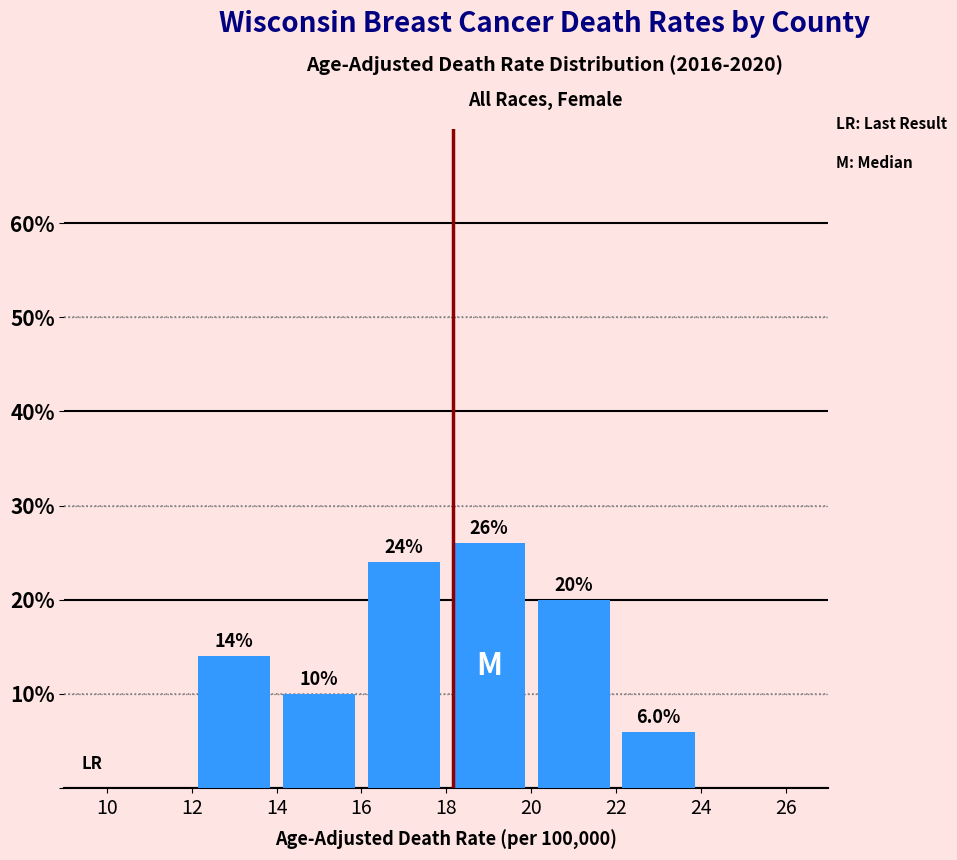

Which range on the x-axis has the tallest bar?

18 to 20